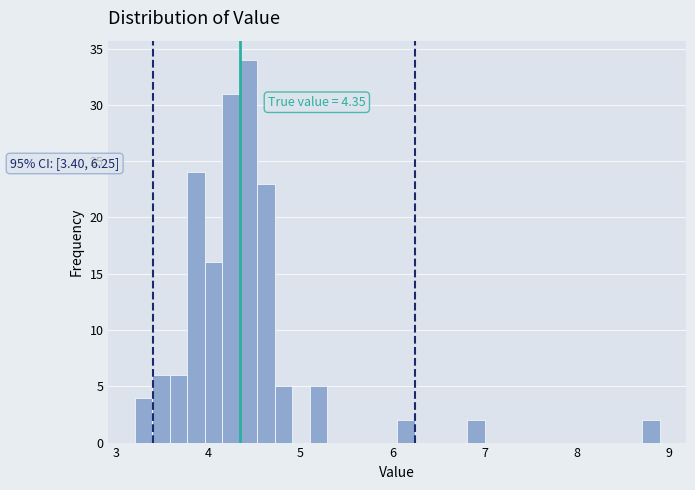

Read against the x-axis, roughly where is the centre of the tallest bar?

4.4